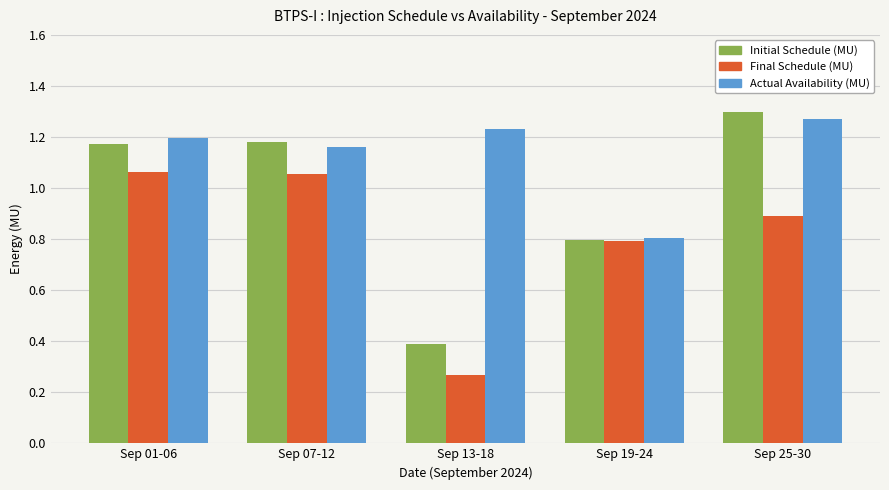

How many categories are shown in the chart?

5